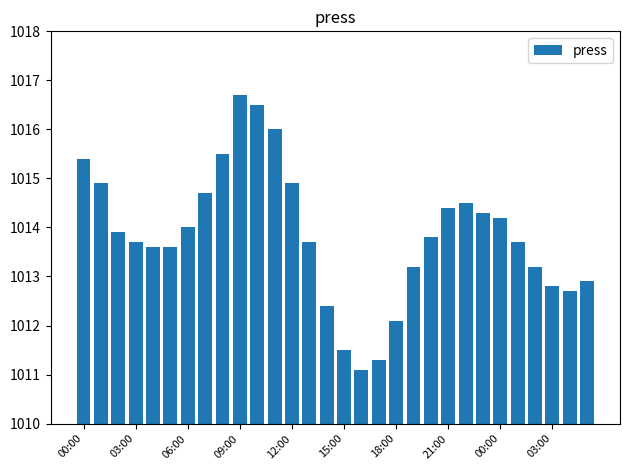

What is the value of the 9th bar from the left?

1015.5